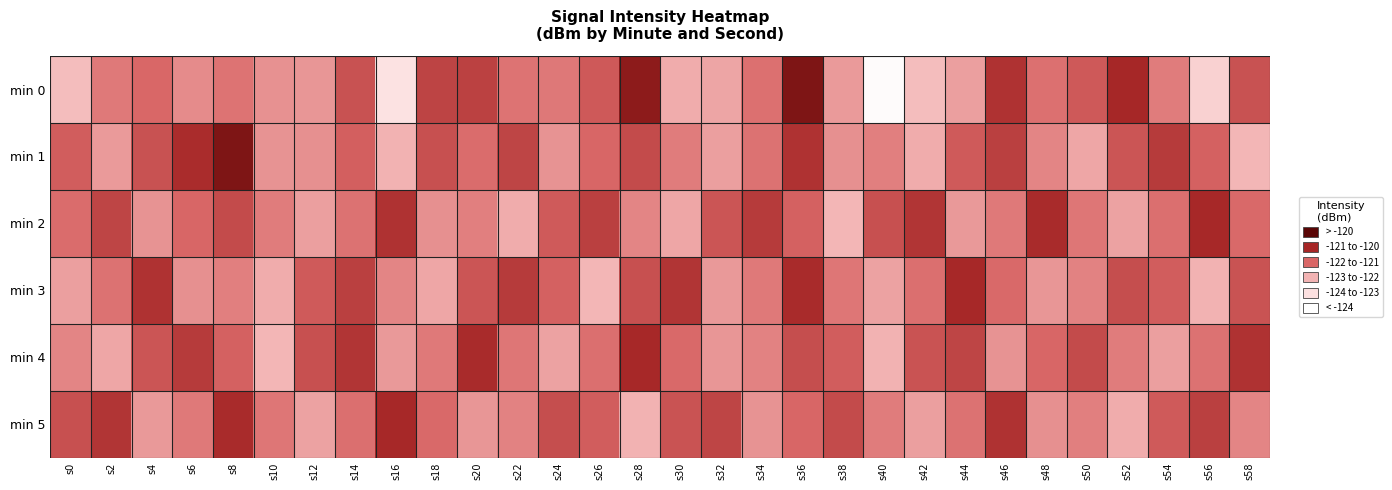

How many distinct data groups are displayed?

6